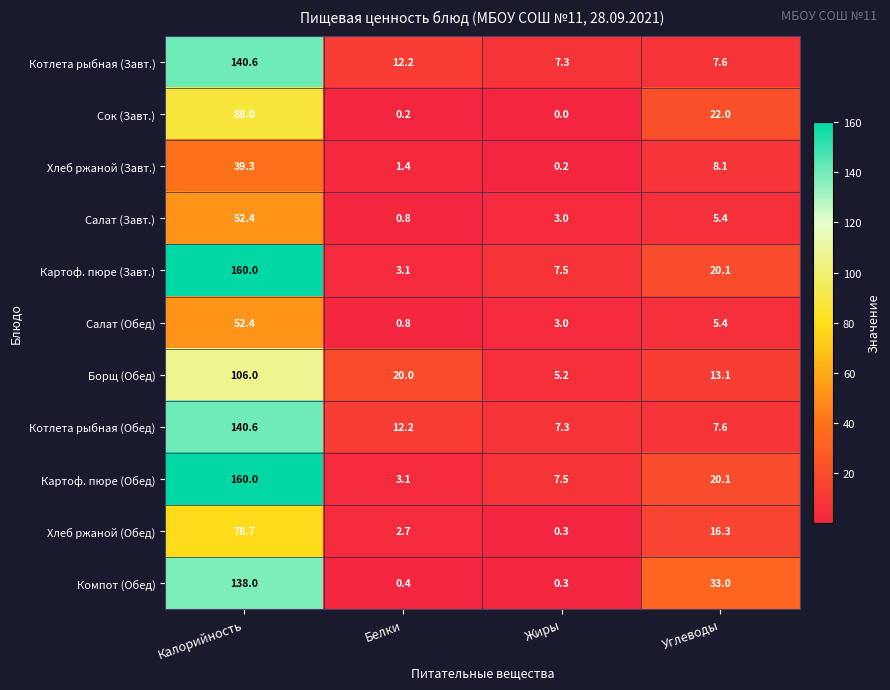

At which label does Хлеб ржаной (Обед) reach its peak?

Калорийность